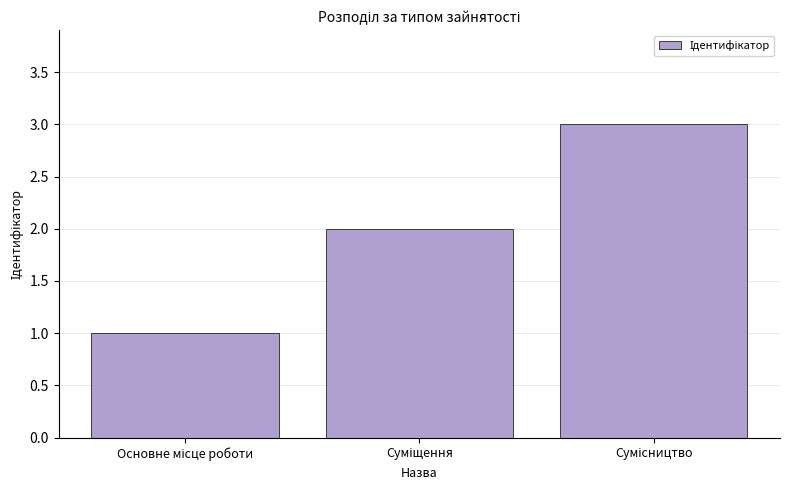

Count the values in the range 1 to 3.

3